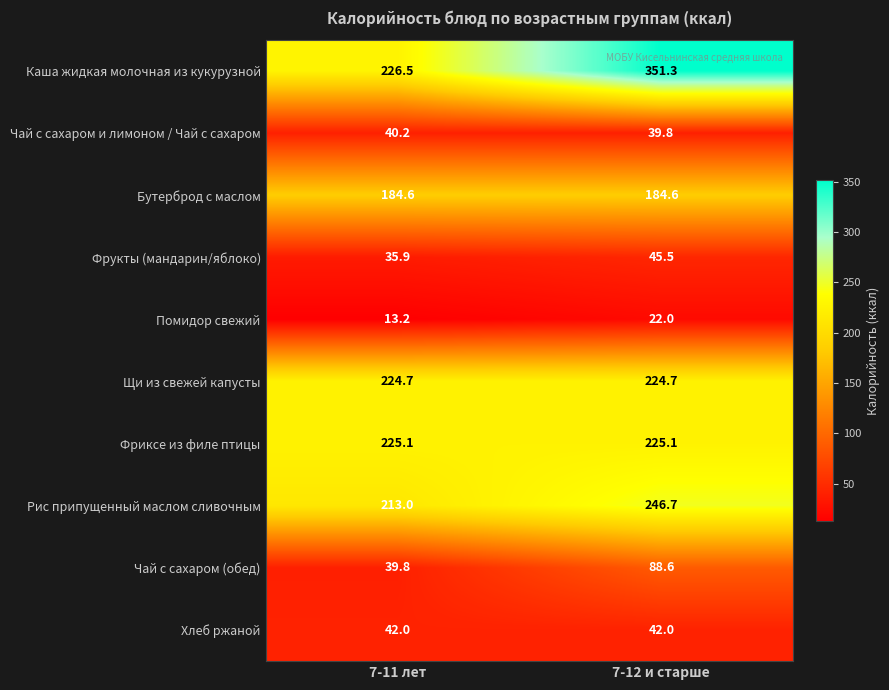

Reading right to left, list all the values displayed in this chart.

Каша жидкая молочная из кукурузной: 351.3	226.5
Чай с сахаром и лимоном / Чай с сахаром: 39.8	40.2
Бутерброд с маслом: 184.6	184.6
Фрукты (мандарин/яблоко): 45.5	35.9
Помидор свежий: 22.0	13.2
Щи из свежей капусты: 224.7	224.7
Фриксе из филе птицы: 225.1	225.1
Рис припущенный маслом сливочным: 246.7	213.0
Чай с сахаром (обед): 88.6	39.8
Хлеб ржаной: 42.0	42.0